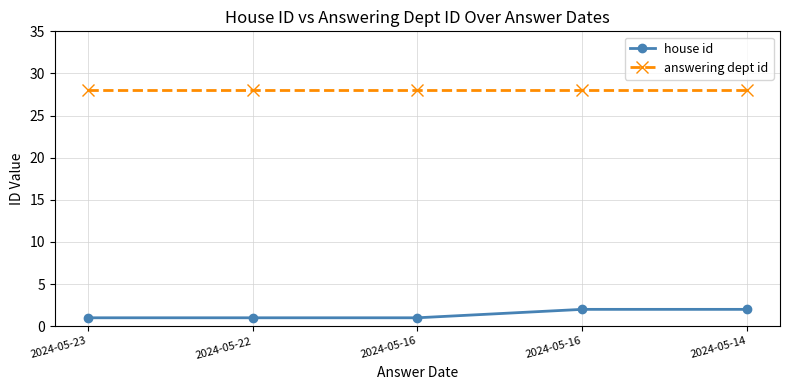

Count the number of categories in the chart.

5